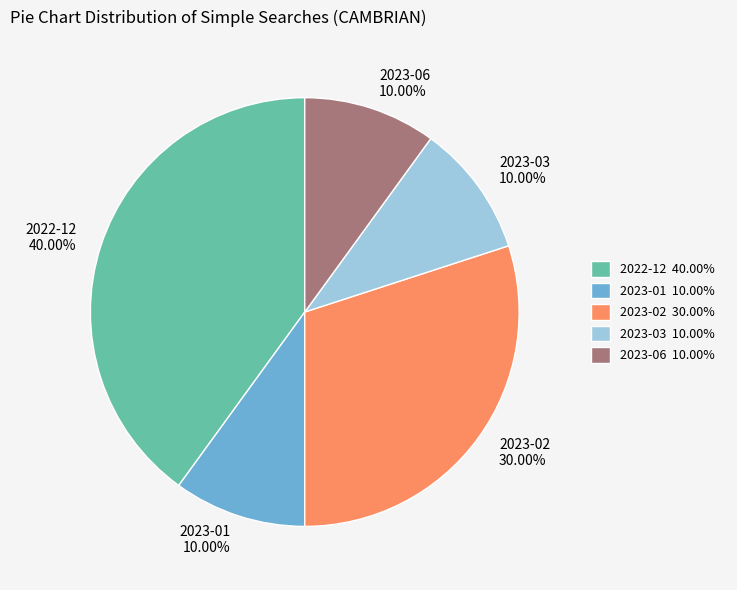

Combined, what portion of the pie is 2023-06 and 2022-12?

50.0%